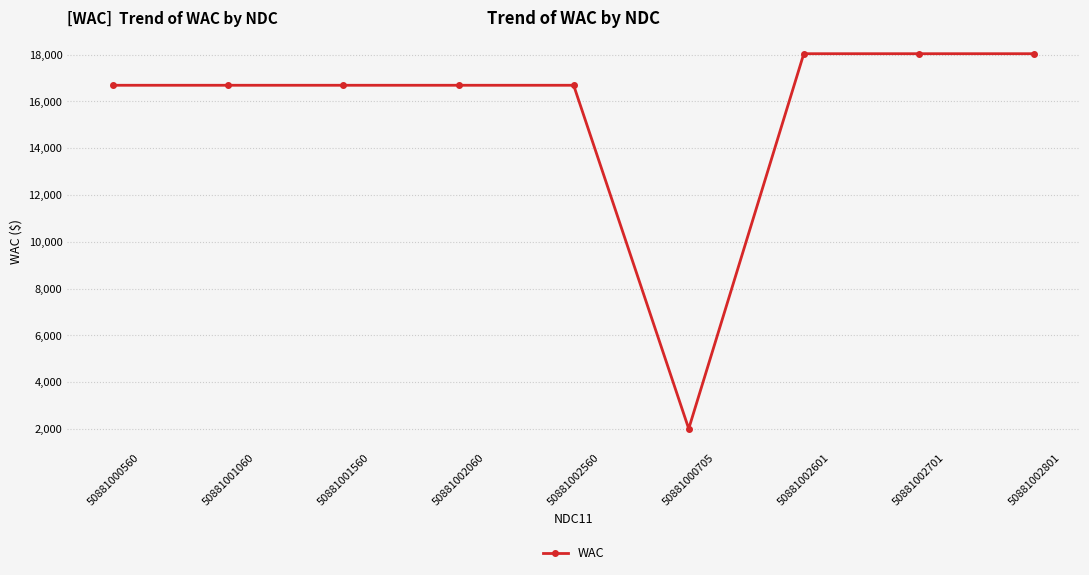

What is the label of the 2nd point from the right?

50881002701